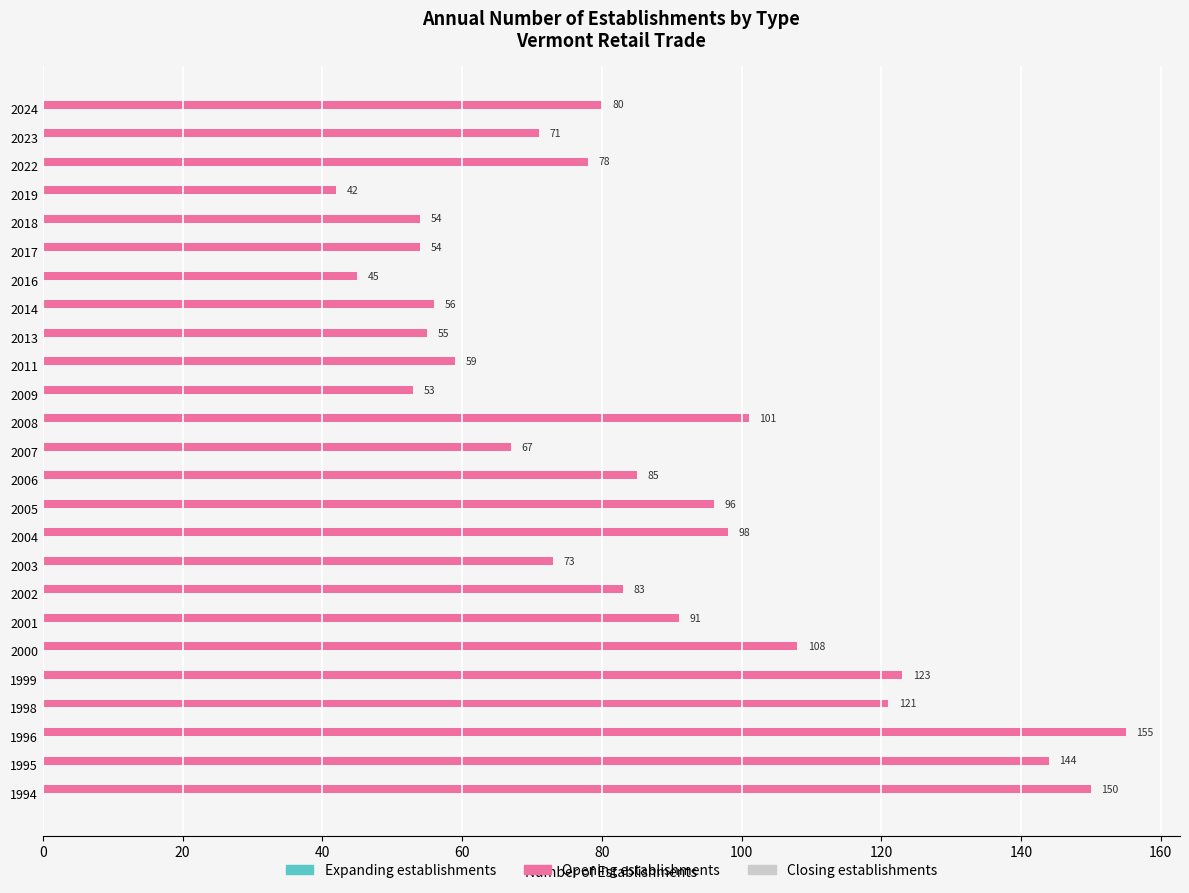

What is the smallest value displayed?

42